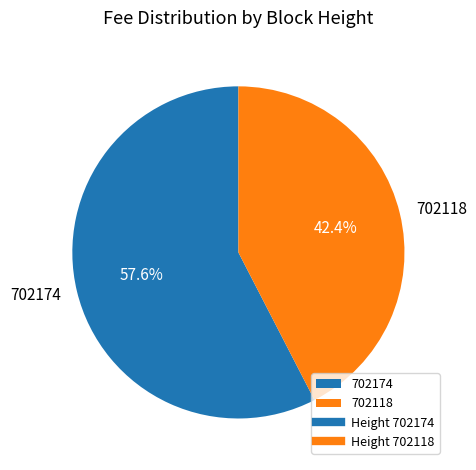

To the nearest percent, what is the difference between the largest and smallest slice percentages?

15%